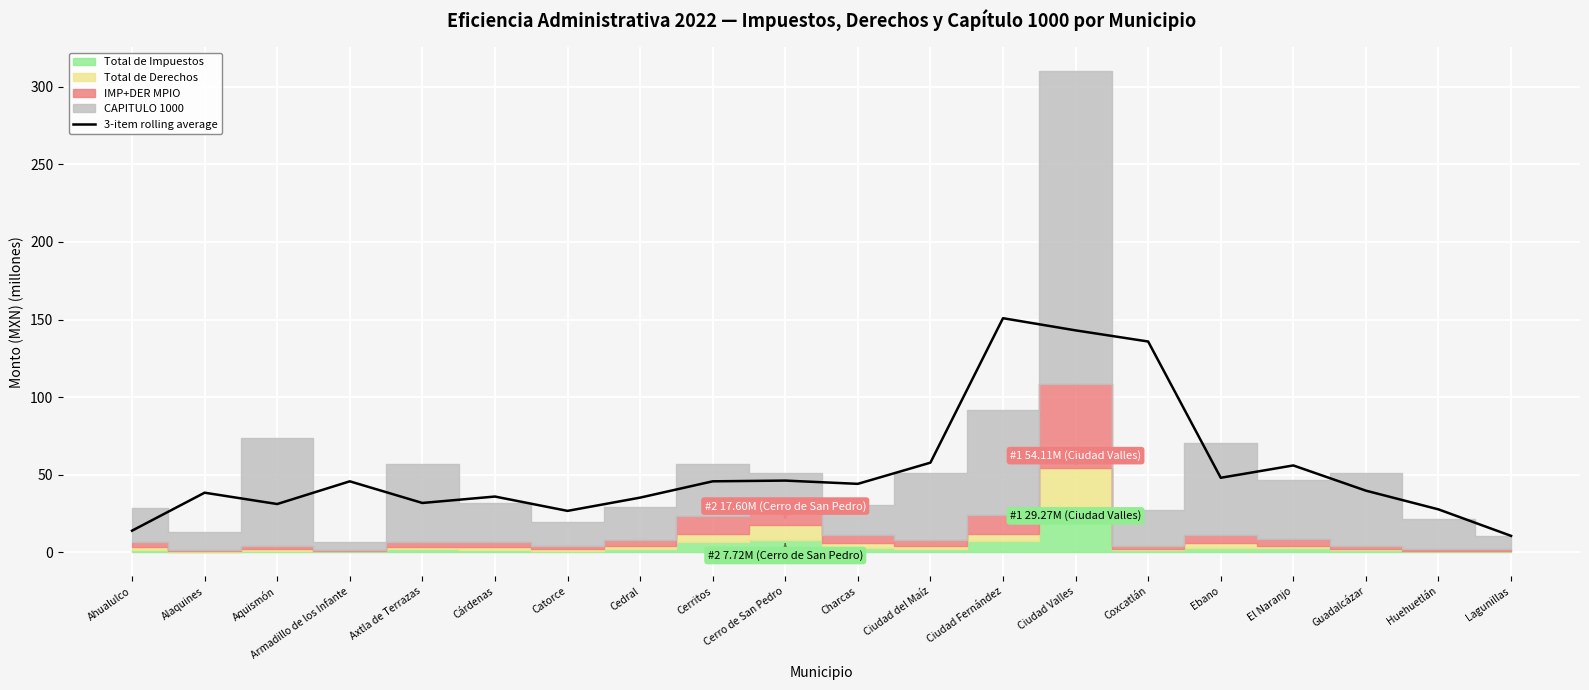

Which label corresponds to the smallest value in the chart?

Lagunillas